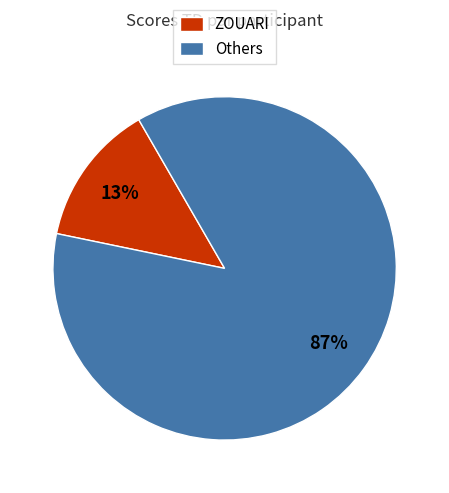

To the nearest percent, what portion does ZOUARI represent?

13%